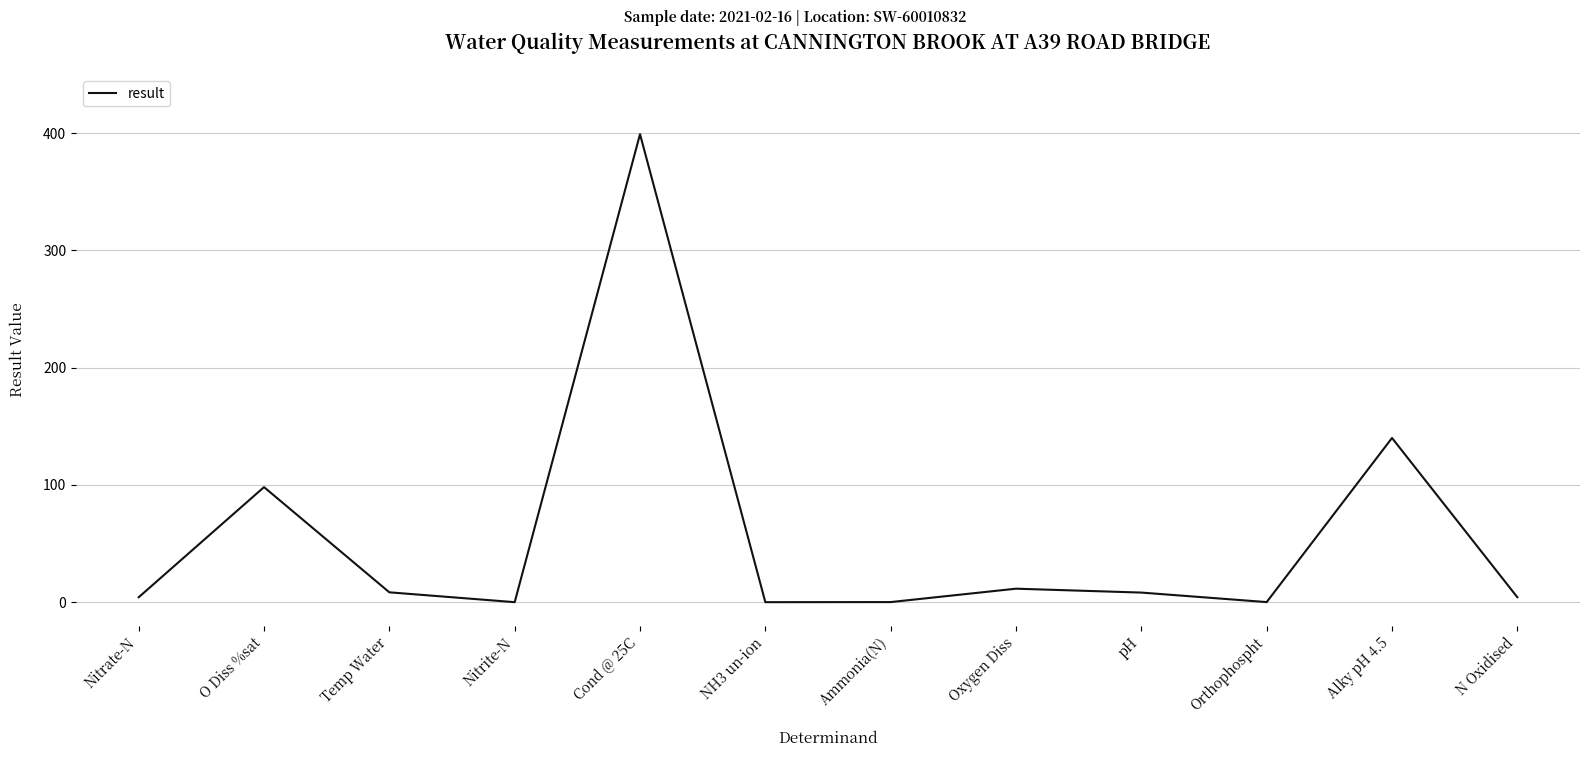

True or false: the data shows 133.1 at O Diss %sat.

False